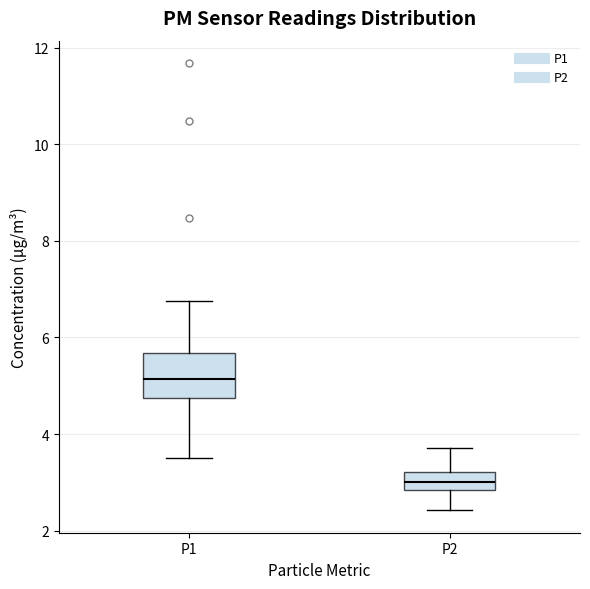

Reading left to right, transcribe this box plot: for each box, give where its median line is, the range the box spans, and where its two whiskers end, as read against the y-axis. The values are not printed on the chart, so give them approximately, as read against the axis.

P1: median 5.2, box 4.8 to 5.6, whiskers 3.6 to 6.8
P2: median 3.0, box 2.8 to 3.2, whiskers 2.4 to 3.8